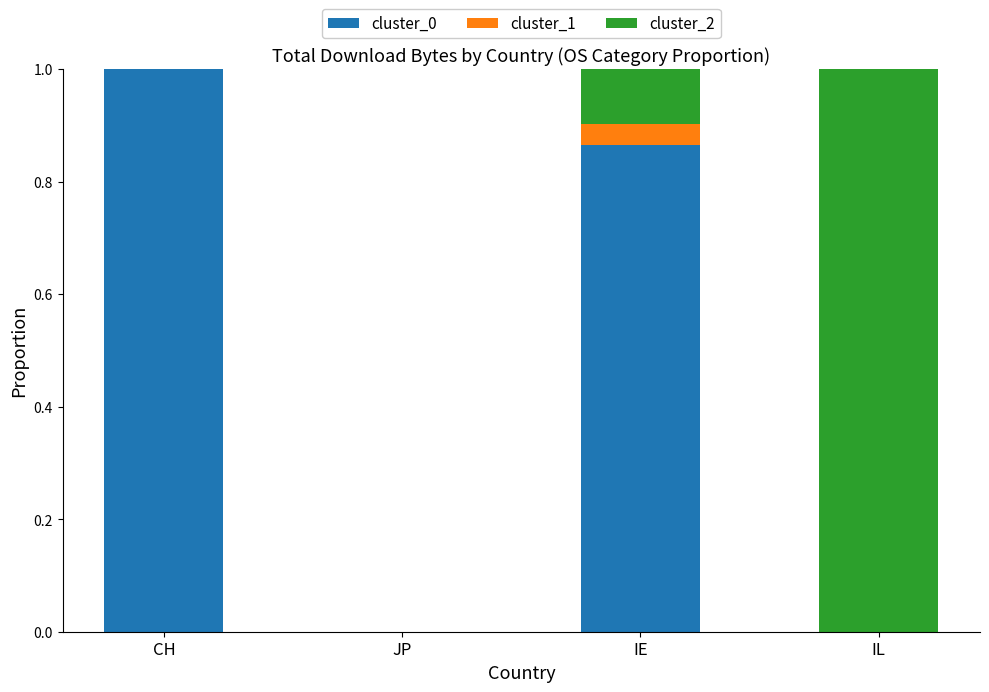

Is it true that cluster_0 equals 1.0 at CH?

True